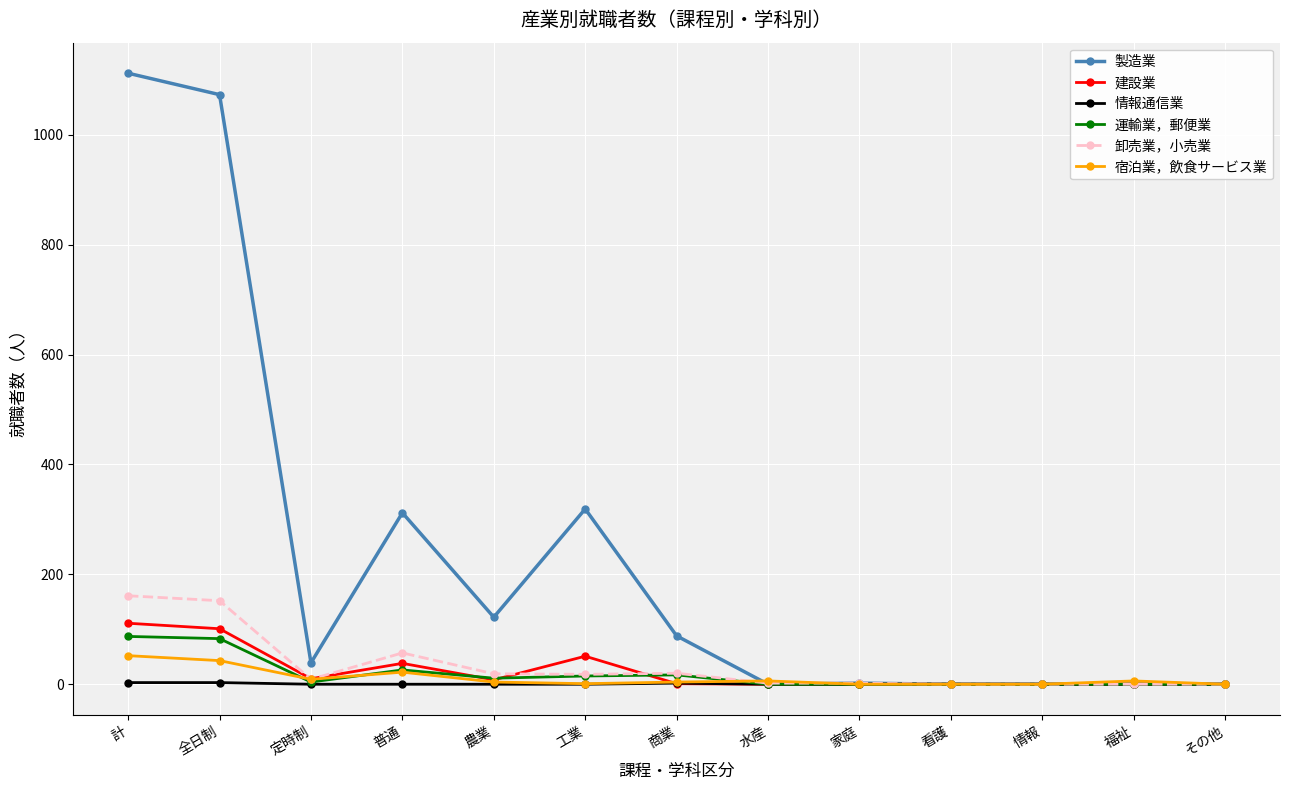

What is the approximate value of 情報通信業 at 計?

3